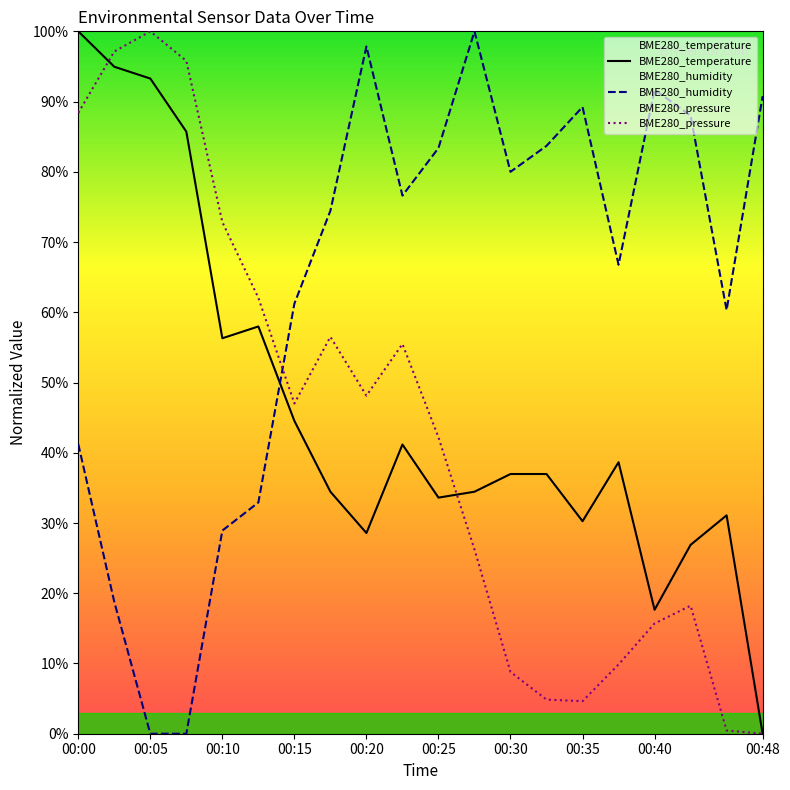

What value does the BME280_humidity series have at 13?

83.7